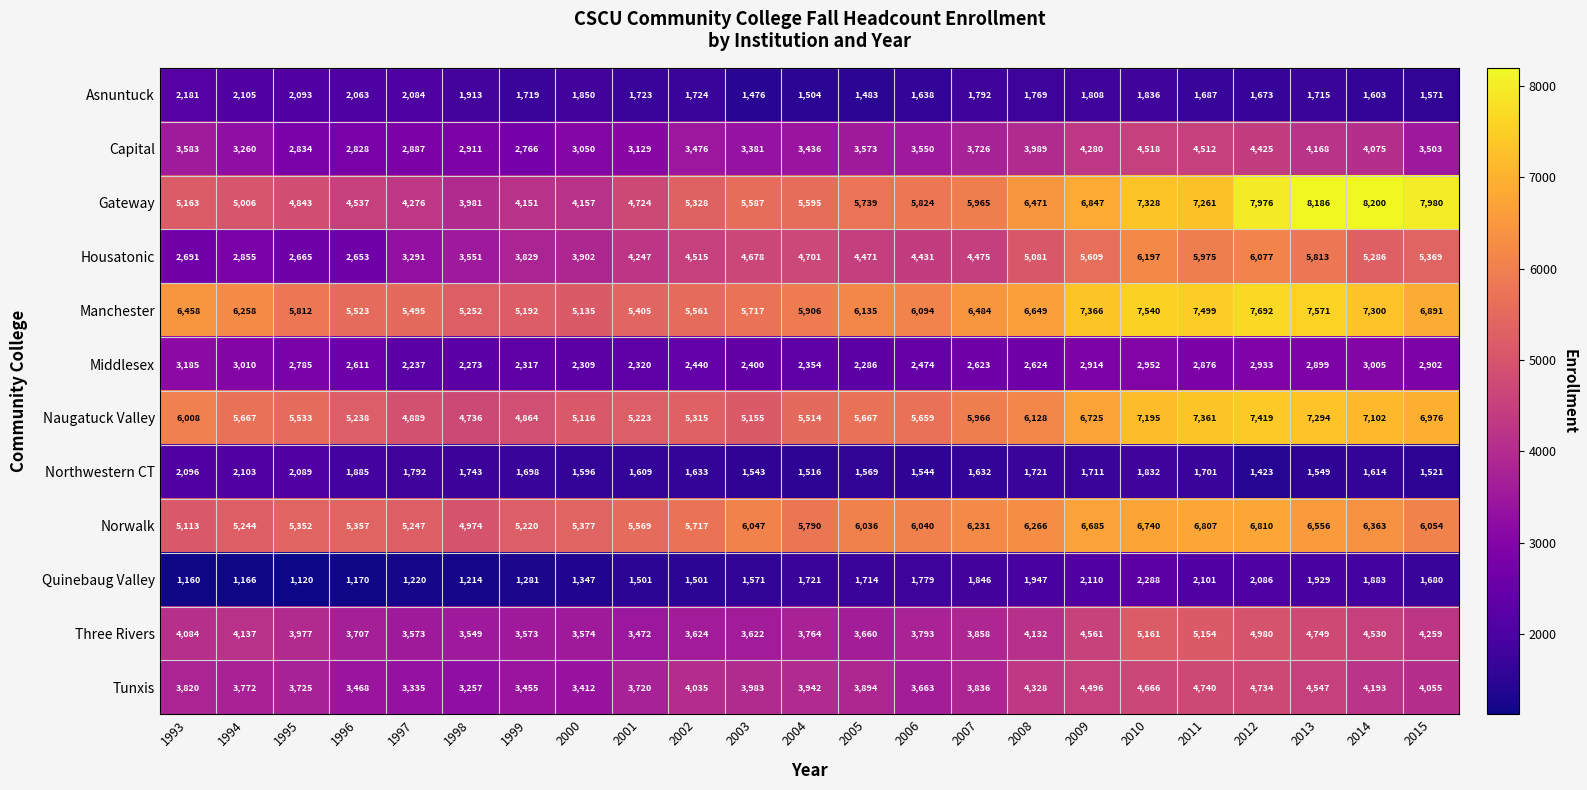

Read the Tunxis value at 2009, to the nearest 100.

4500